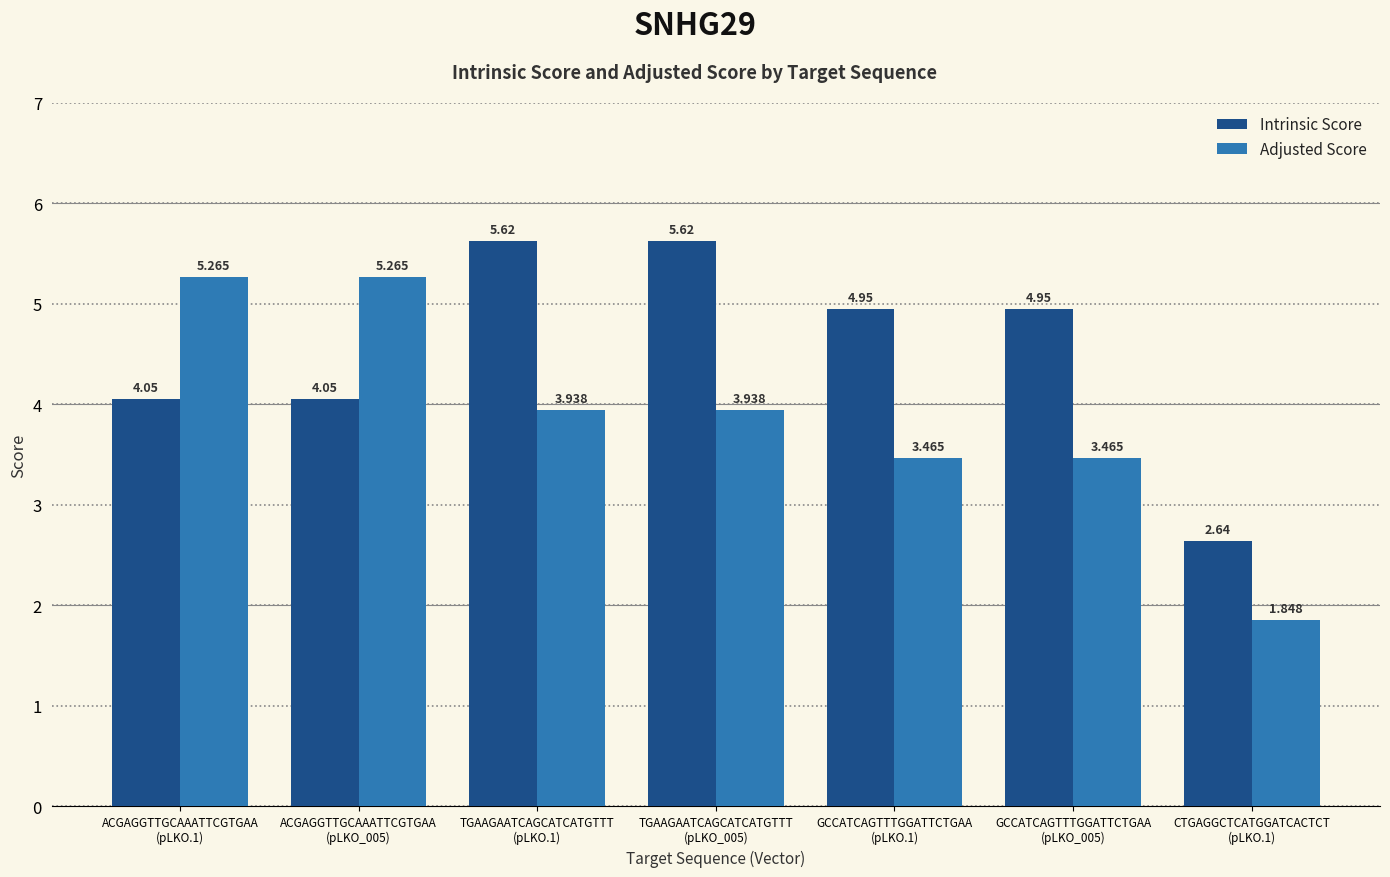

What is the label of the 5th bar from the right?

TGAAGAATCAGCATCATGTTT
(pLKO.1)